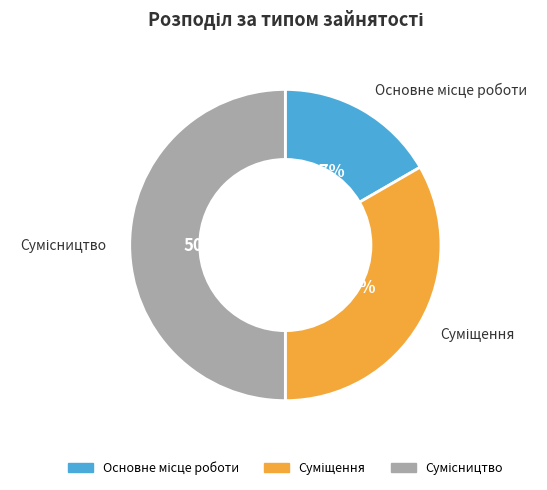

To the nearest percent, what is the average slice percentage?

33%